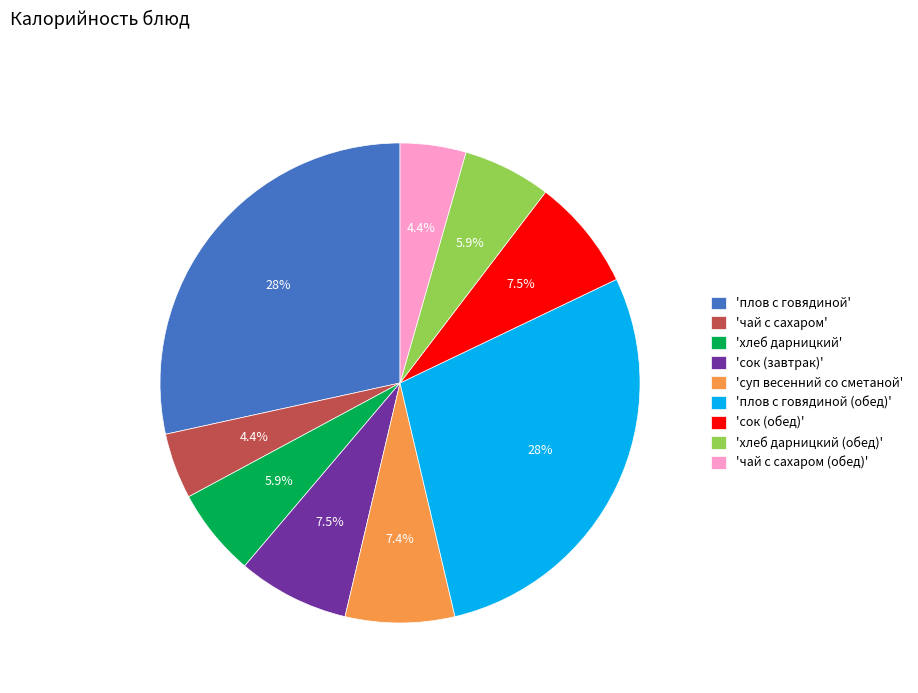

Approximately how many times larger is the value at 'суп весенний со сметаной' compared to 'чай с сахаром'?

1.7